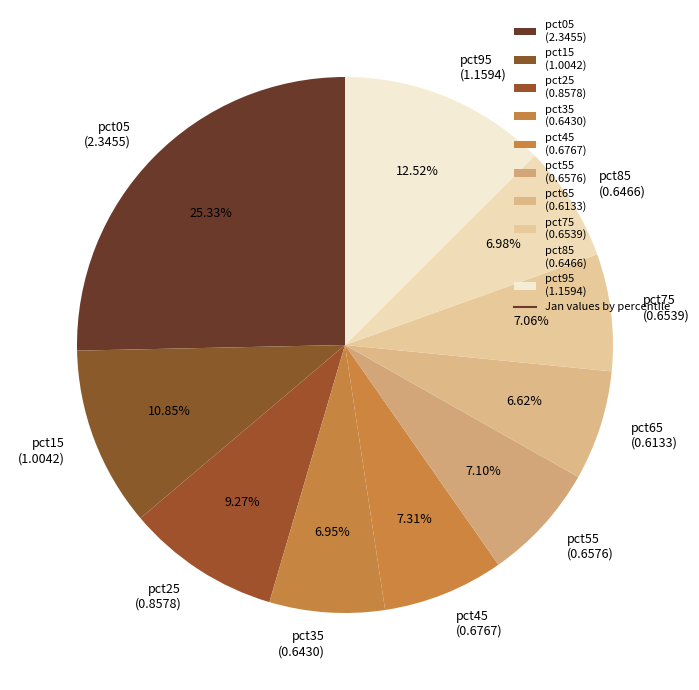

To the nearest percent, what is the combined percentage of pct75 and pct85?

14%